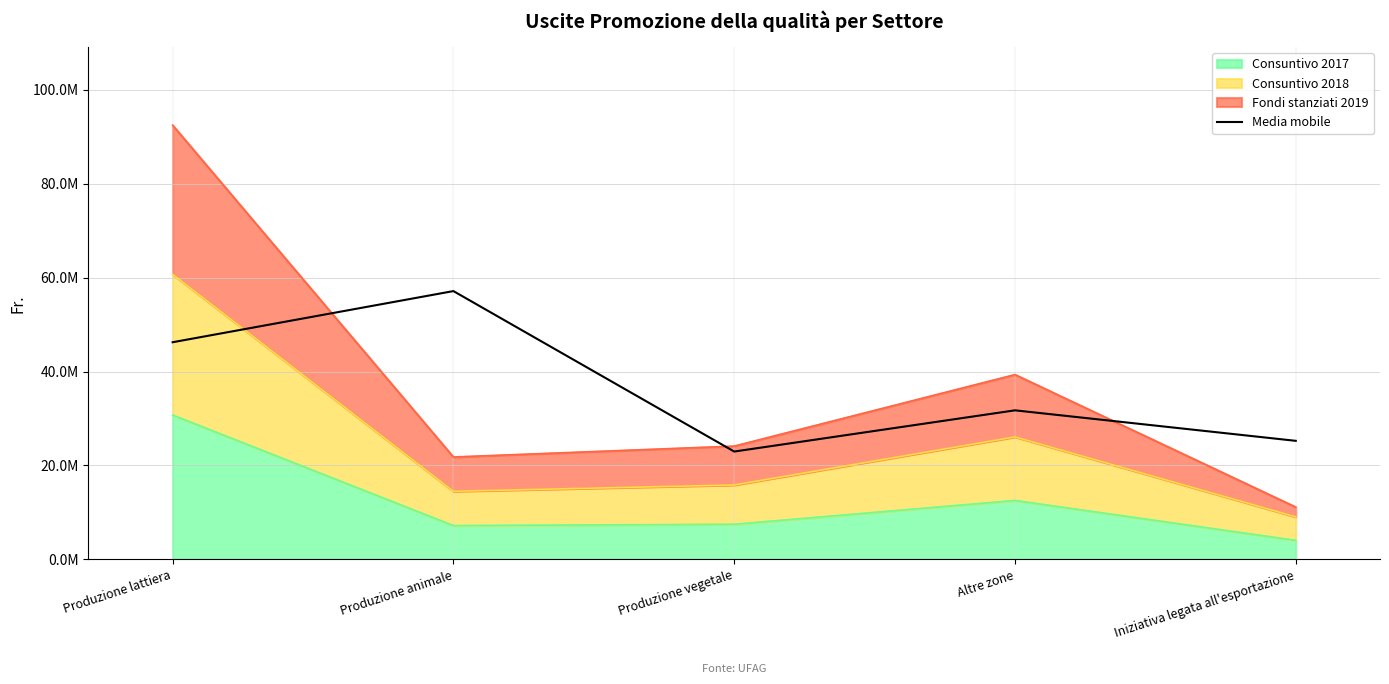

What is the difference between the second highest and minimum values?

23285284.0